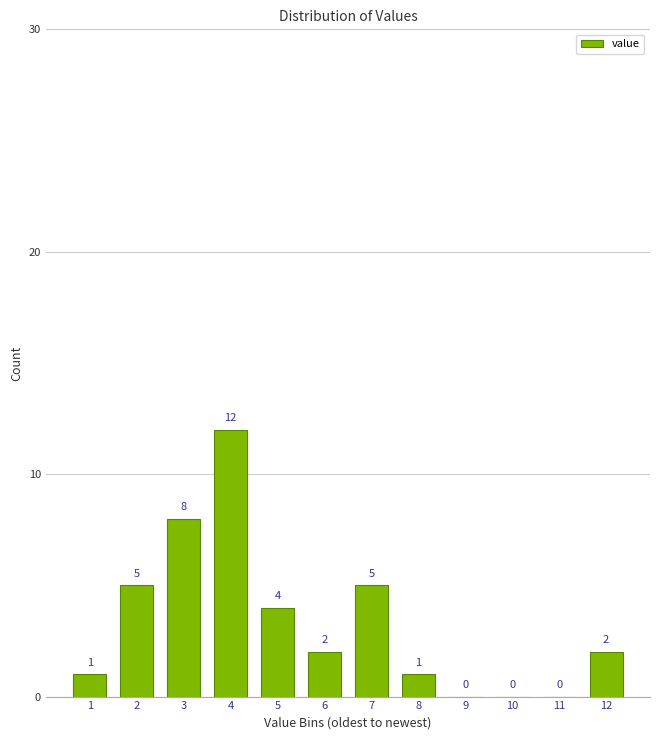

Reading left to right, list all the values displayed in this chart.

1=1	2=5	3=8	4=12	5=4	6=2	7=5	8=1	9=0	10=0	11=0	12=2